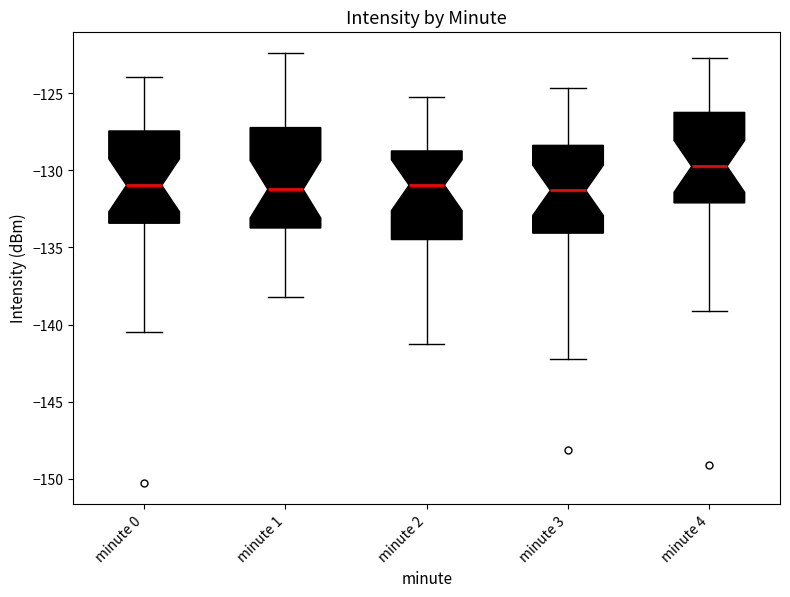

Reading left to right, transcribe this box plot: for each box, give where its median line is, the range the box spans, and where its two whiskers end, as read against the y-axis. The values are not printed on the chart, so give them approximately, as read against the axis.

minute 0: median -131.0, box -133.5 to -127.5, whiskers -140.5 to -124.0
minute 1: median -131.0, box -133.5 to -127.0, whiskers -138.0 to -122.5
minute 2: median -131.0, box -134.5 to -128.5, whiskers -141.0 to -125.0
minute 3: median -131.5, box -134.0 to -128.5, whiskers -142.0 to -124.5
minute 4: median -129.5, box -132.0 to -126.0, whiskers -139.0 to -122.5